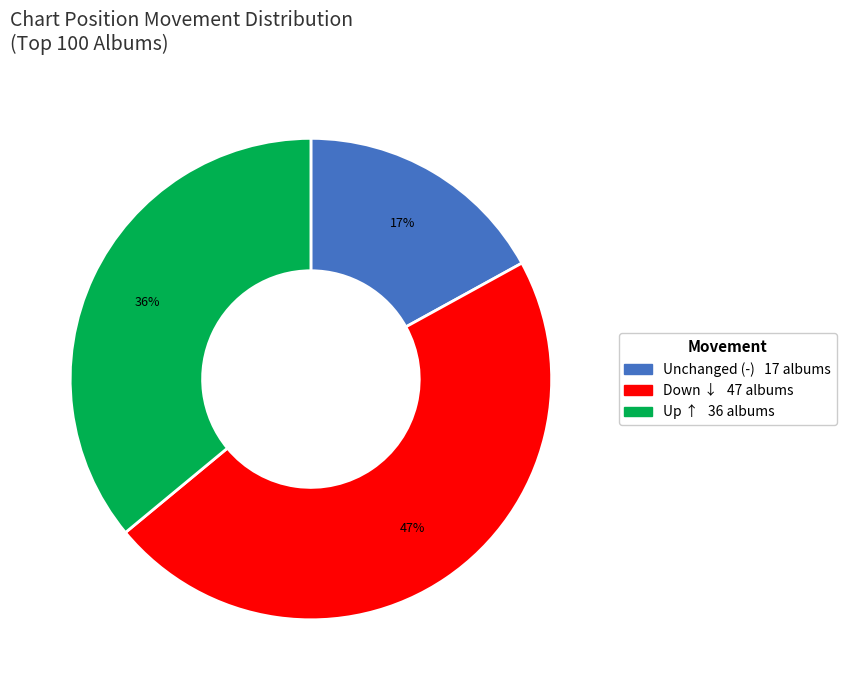

To the nearest percent, what is the difference between the largest and smallest slice percentages?

30%